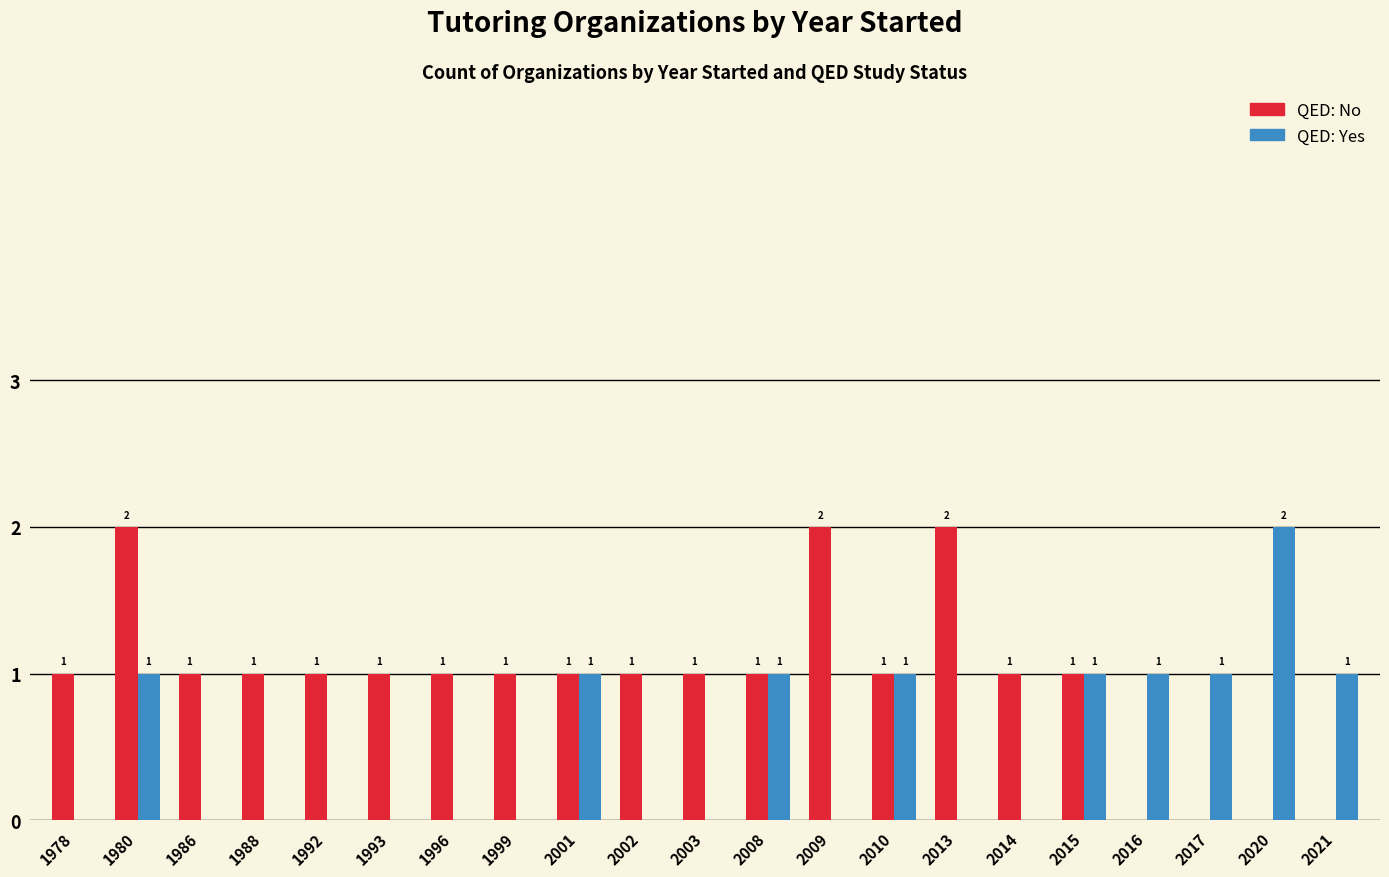

How many groups of bars are there?

21